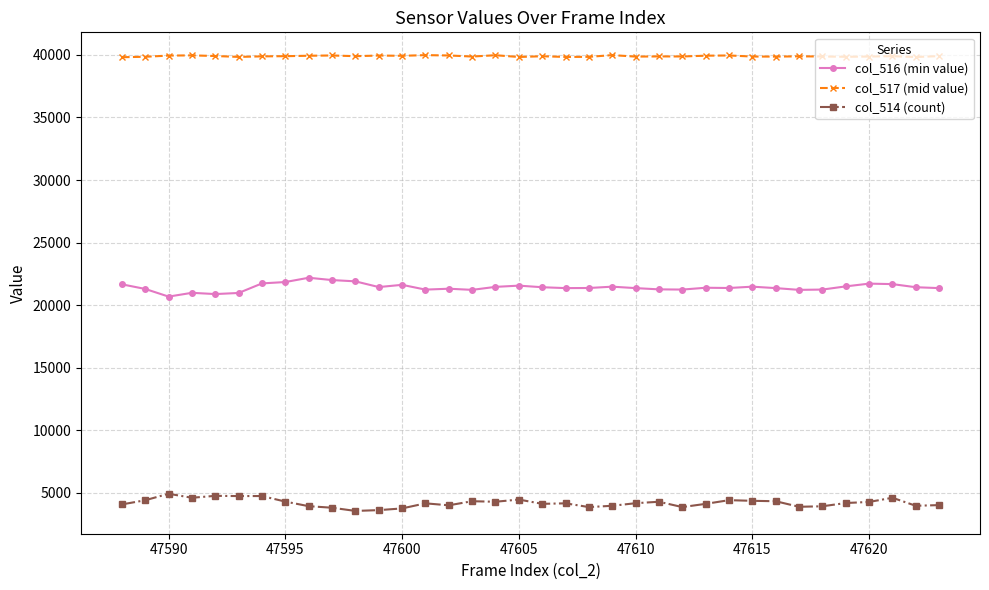

What is the minimum value shown in the chart?

3535